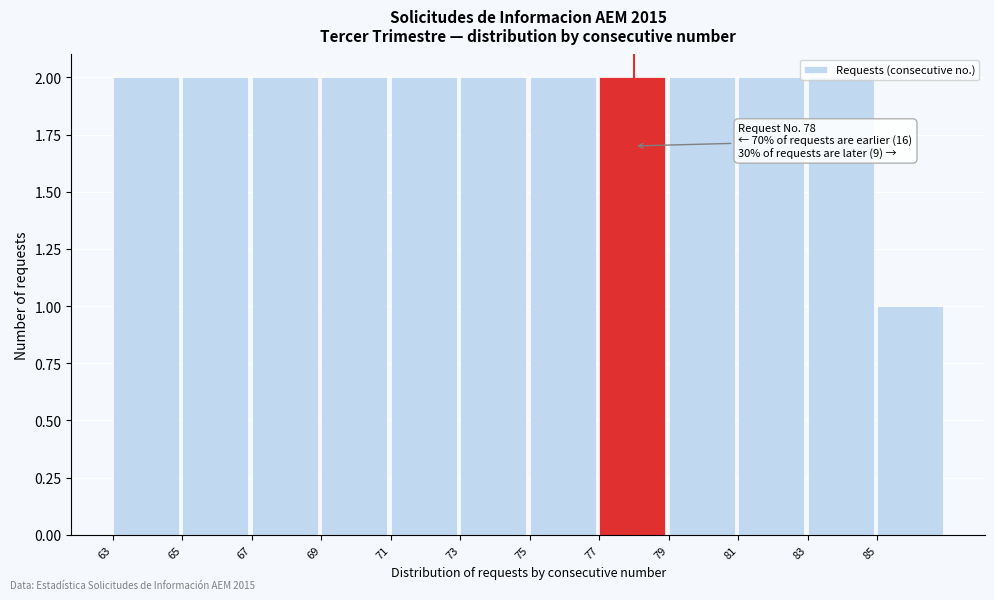

Is it true that the value at 79 is 2?

True